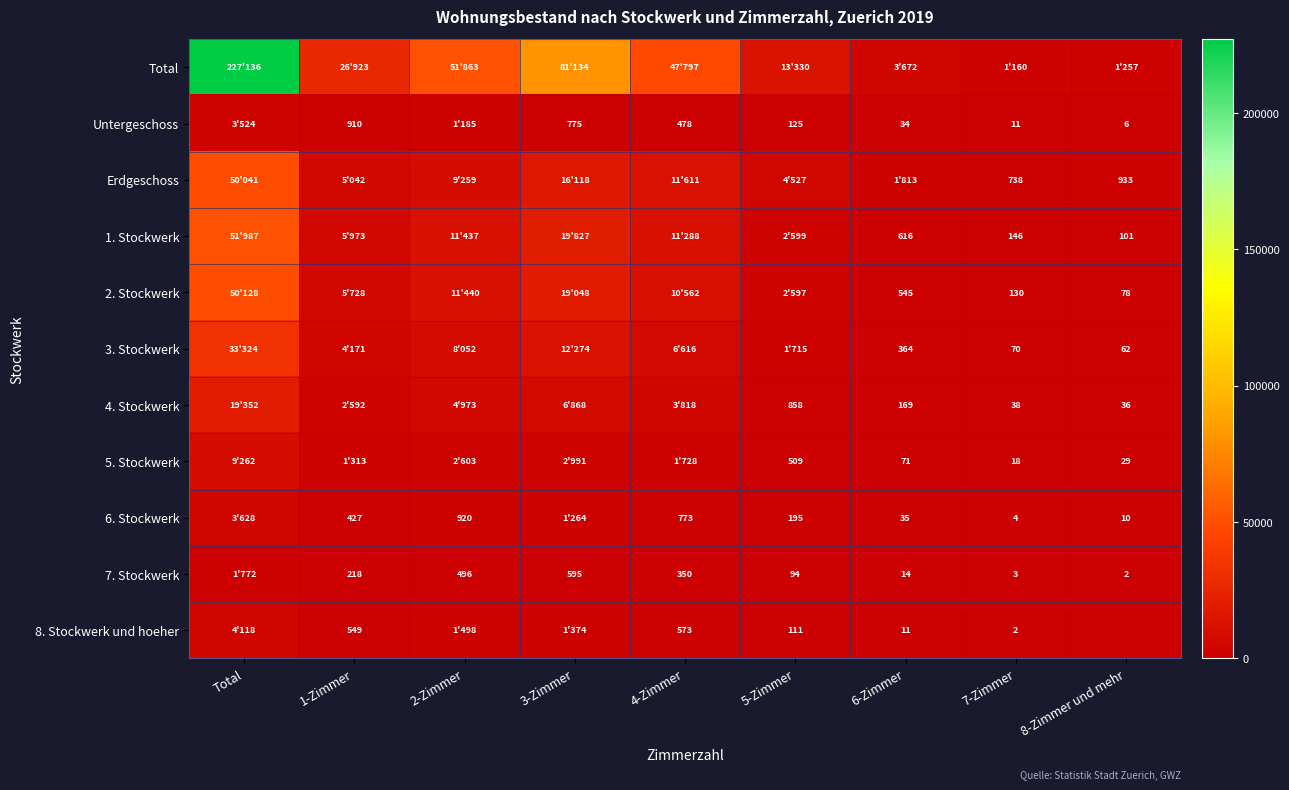

The value of Untergeschoss at 8-Zimmer und mehr is 2. True or false?

False